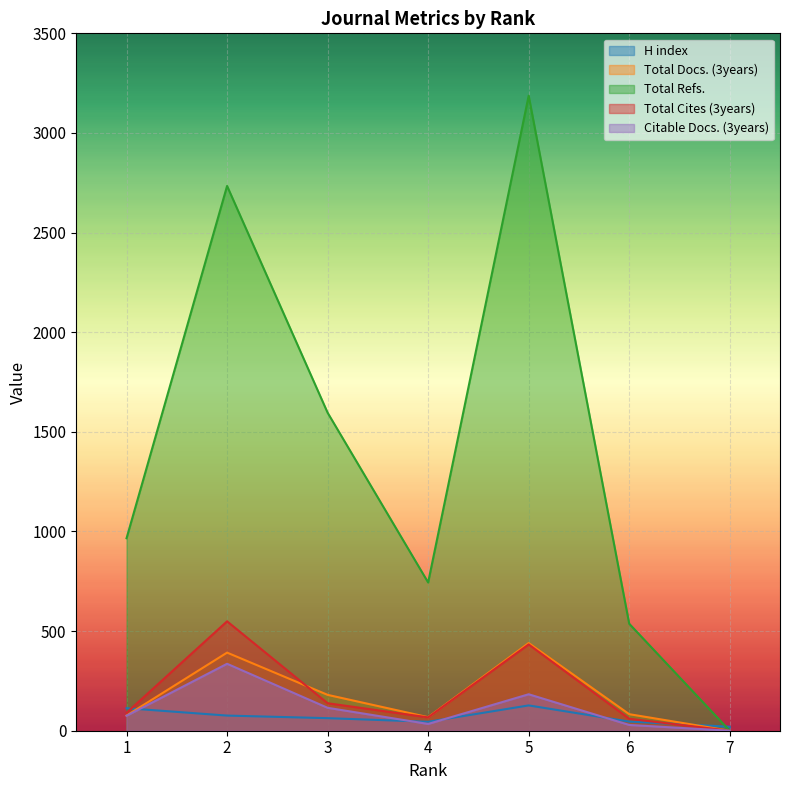

How many lines are shown in the chart?

5